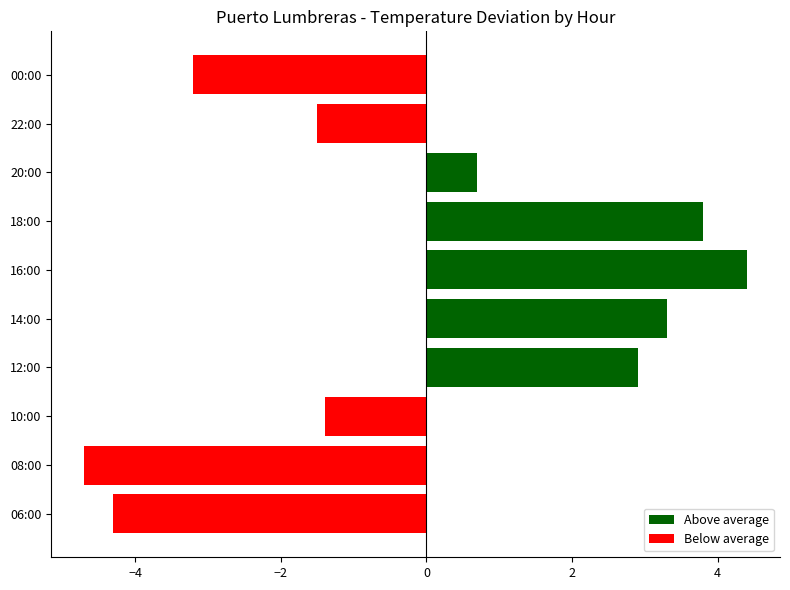

What is the label of the 9th bar from the top?

08:00